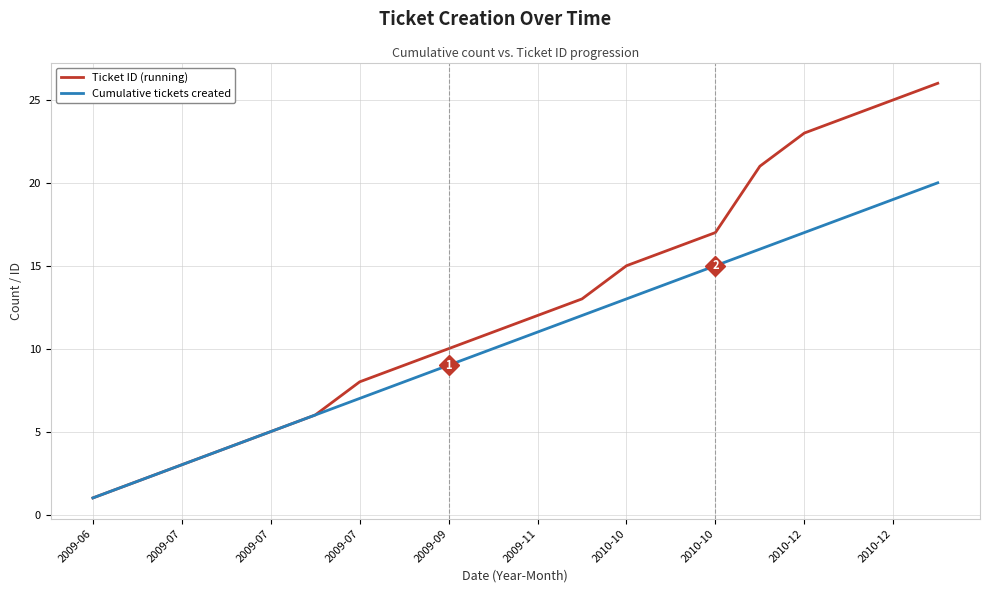

Which series has the largest total across all categories?

Ticket ID (running)